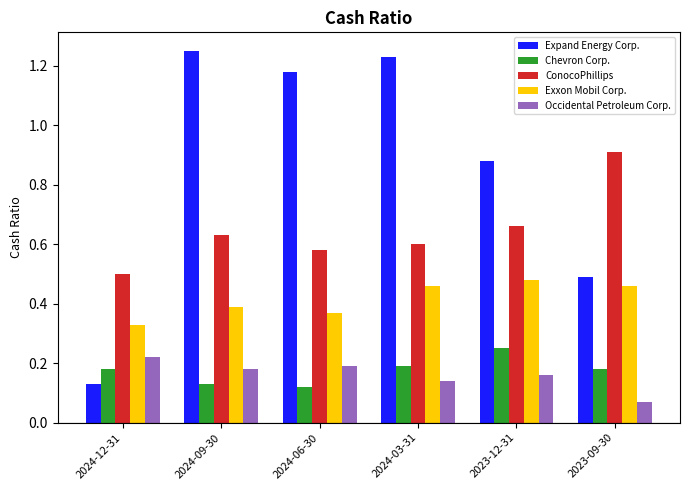

Count the Chevron Corp. values in the range 0 to 1.

6